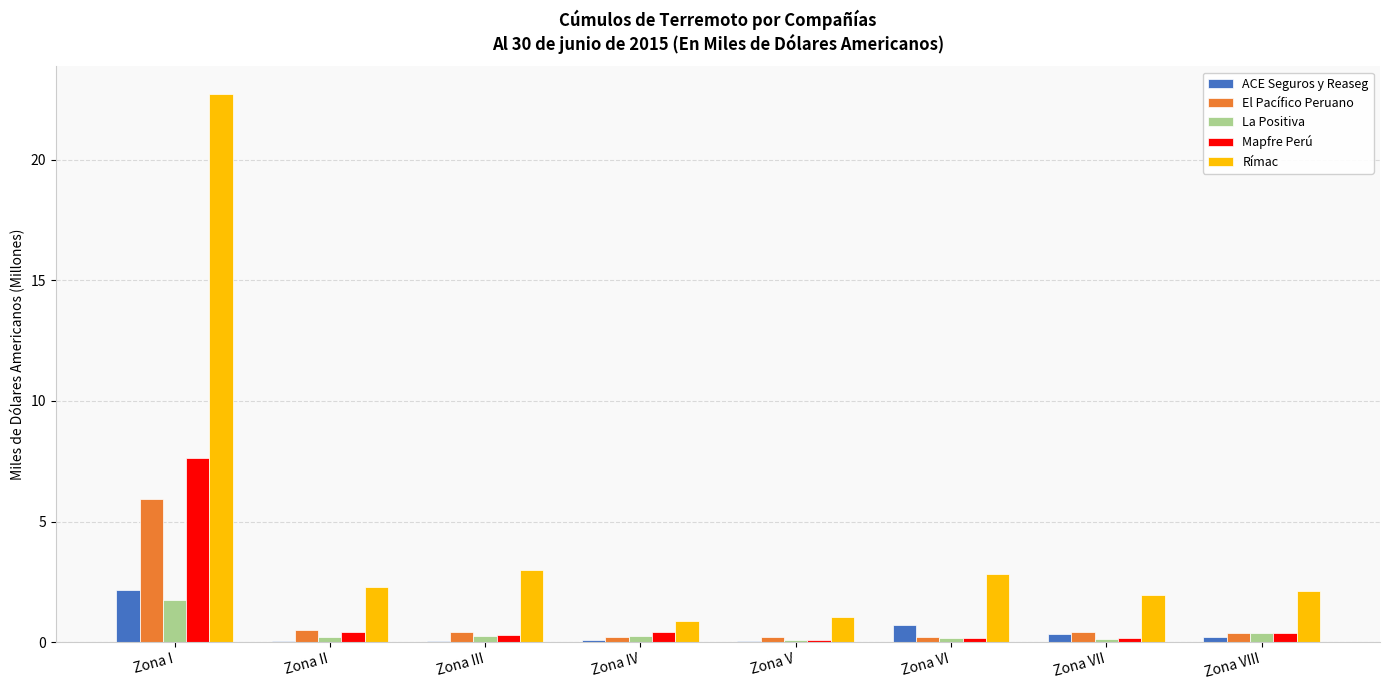

How many groups of bars are there?

8